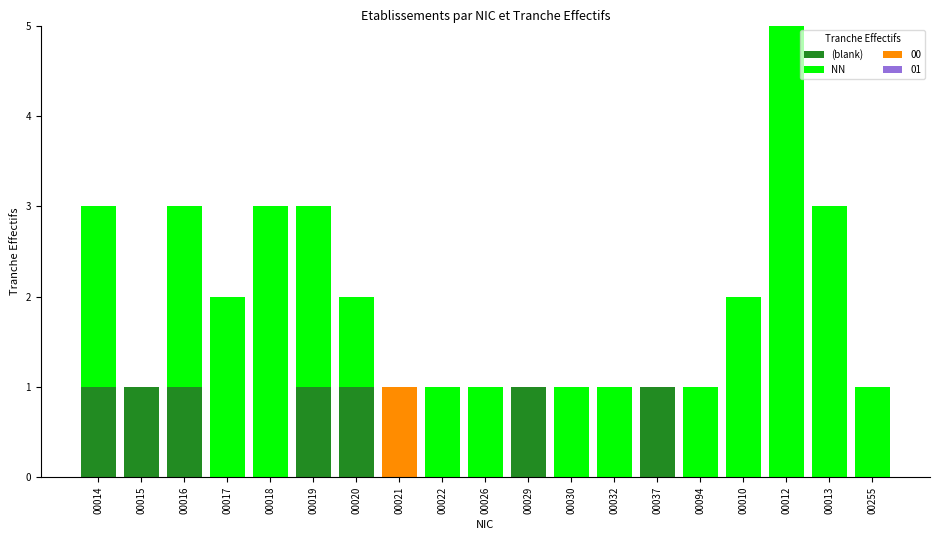

At which category is the sum across all series the highest?

00012